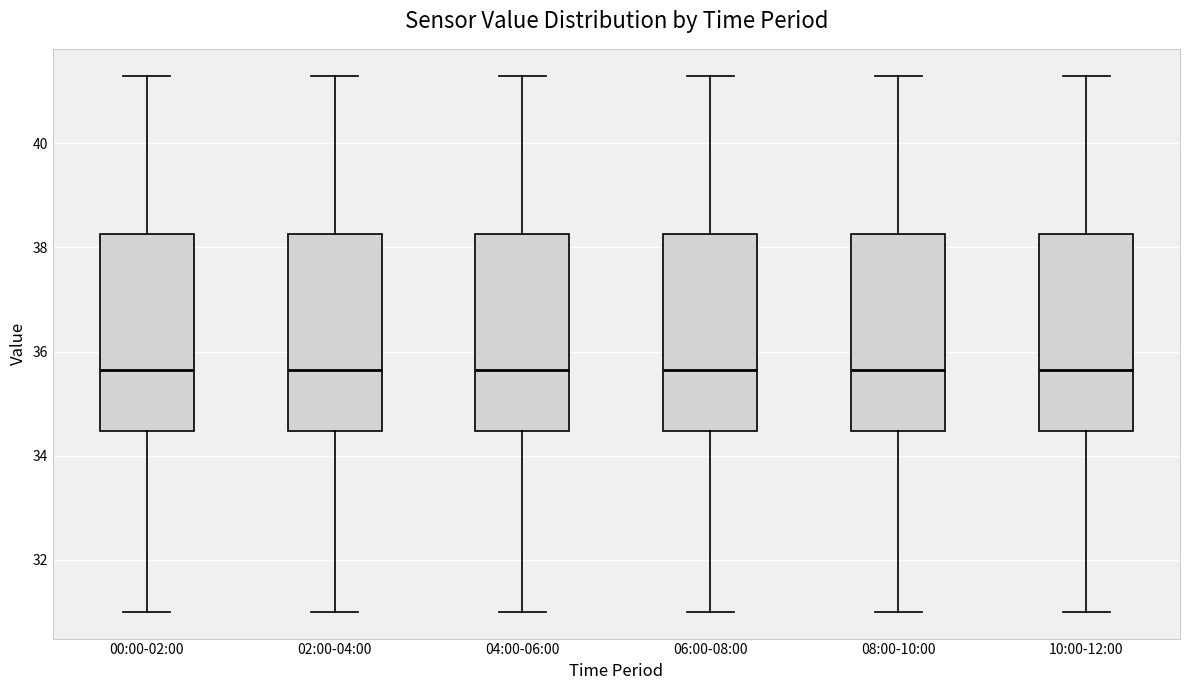

Reading left to right, read every box against the y-axis: the position of its median line, the range the box covers, and the ends of its whiskers. The values are not printed on the chart, so give them approximately, as read against the axis.

00:00-02:00: median 35.6, box 34.4 to 38.2, whiskers 31.0 to 41.4
02:00-04:00: median 35.6, box 34.4 to 38.2, whiskers 31.0 to 41.4
04:00-06:00: median 35.6, box 34.4 to 38.2, whiskers 31.0 to 41.4
06:00-08:00: median 35.6, box 34.4 to 38.2, whiskers 31.0 to 41.4
08:00-10:00: median 35.6, box 34.4 to 38.2, whiskers 31.0 to 41.4
10:00-12:00: median 35.6, box 34.4 to 38.2, whiskers 31.0 to 41.4